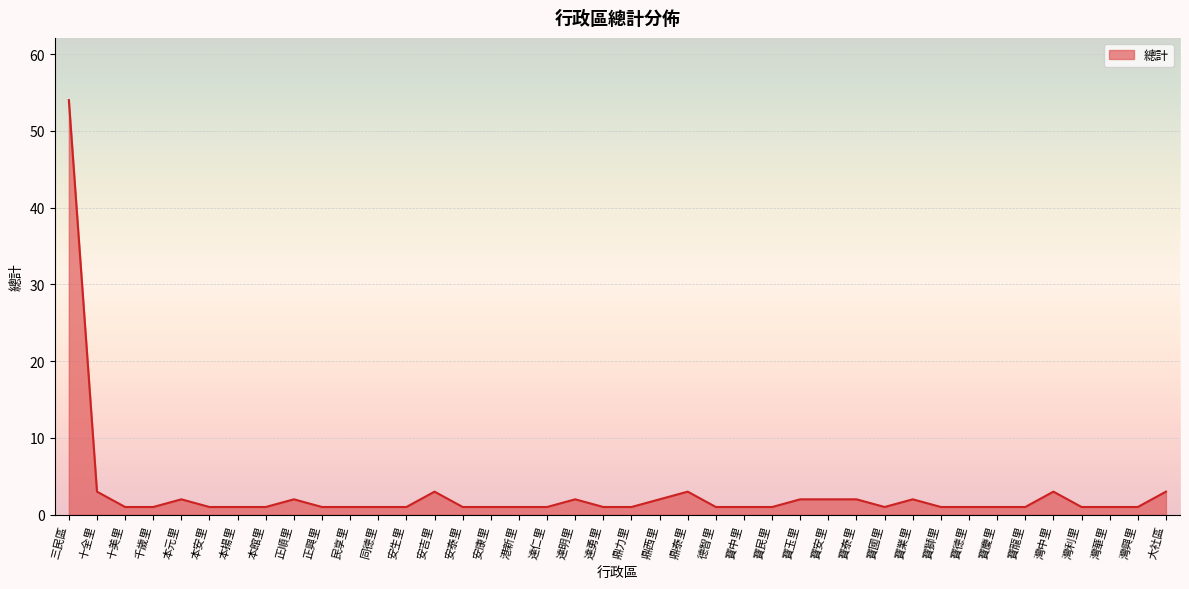

What is the greatest value displayed?

54